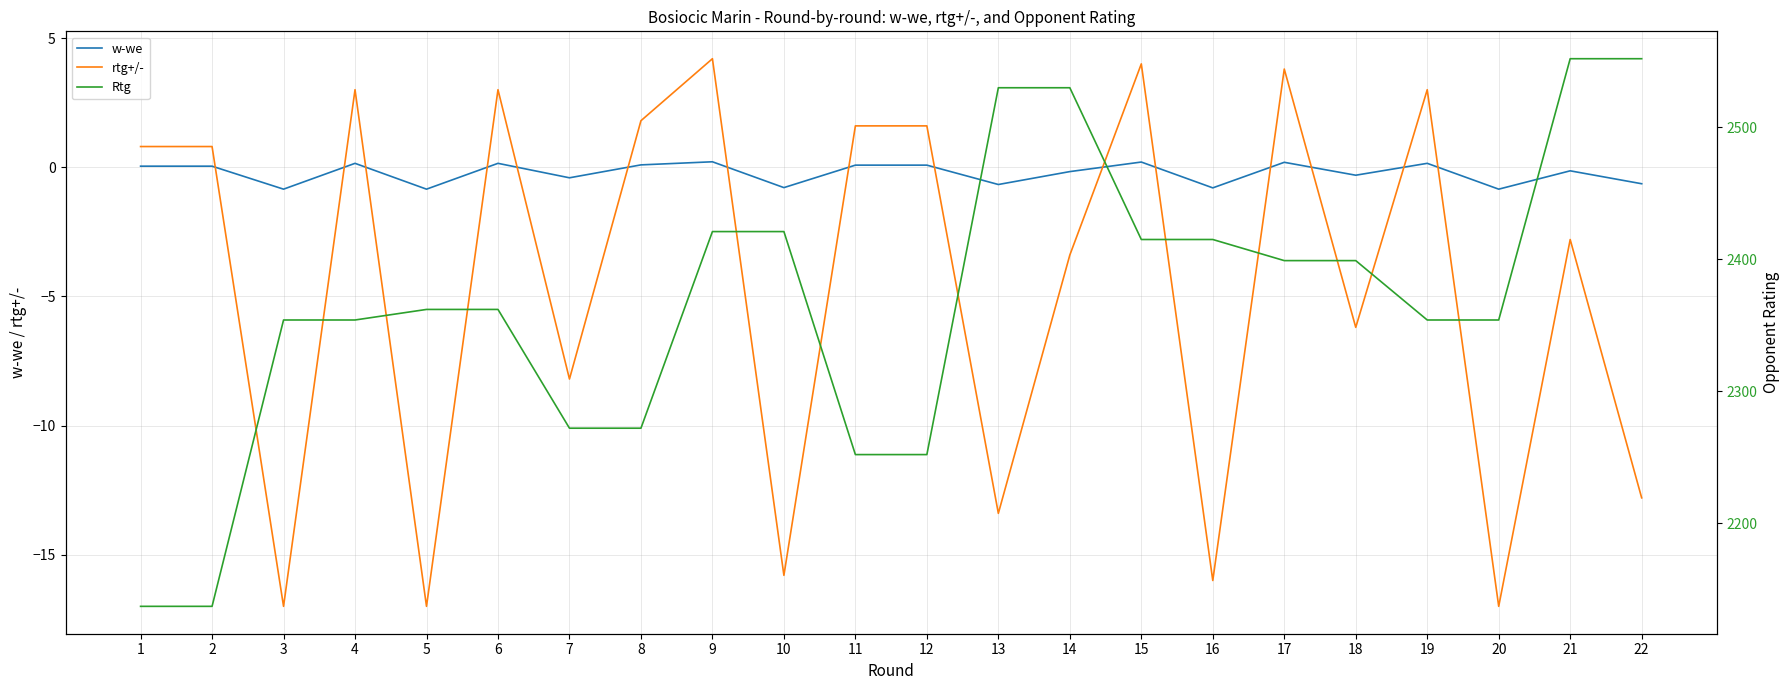

True or false: rtg+/- has more than 1 points higher than both neighbors.

True